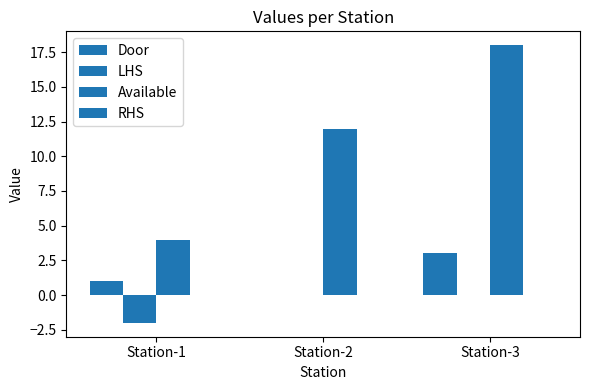

Which series has the widest spread of values?

Available